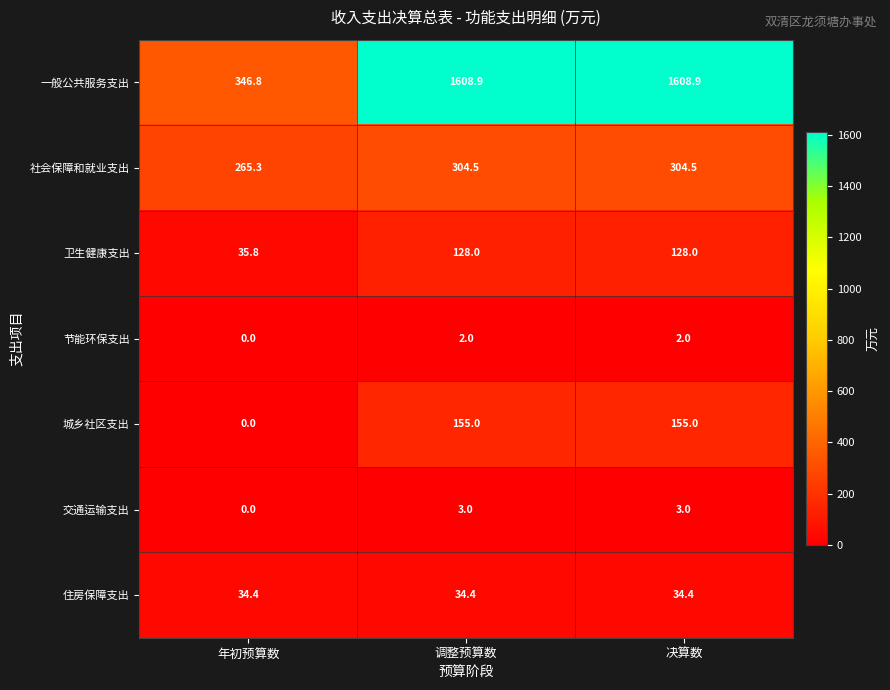

How many values in the 社会保障和就业支出 series exceed 304?

2